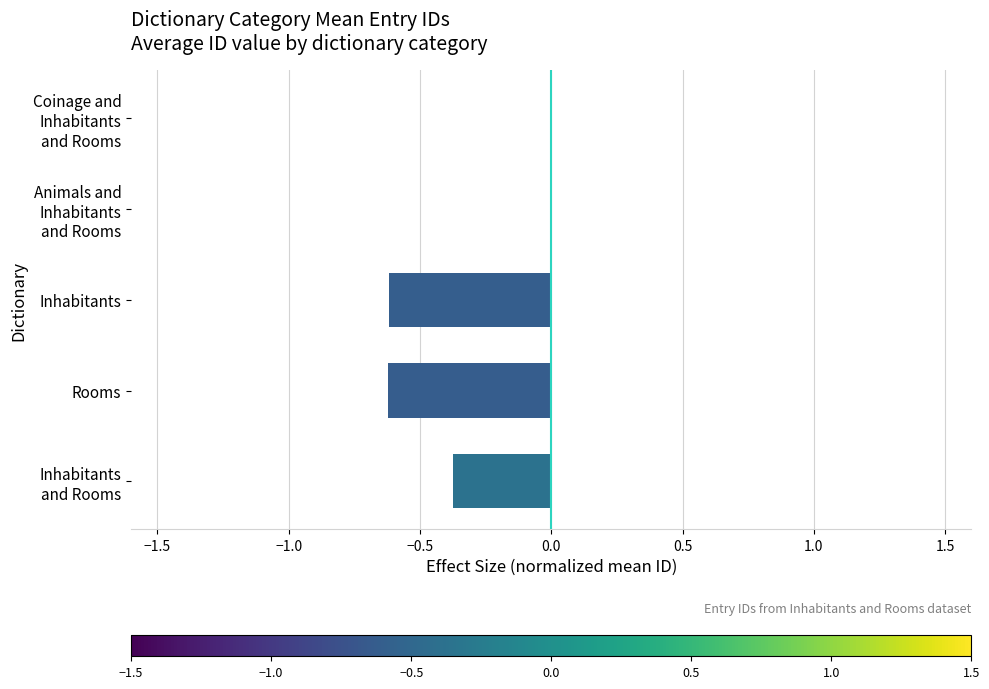

The chart shows a value of -0.6 at Inhabitants. True or false?

True